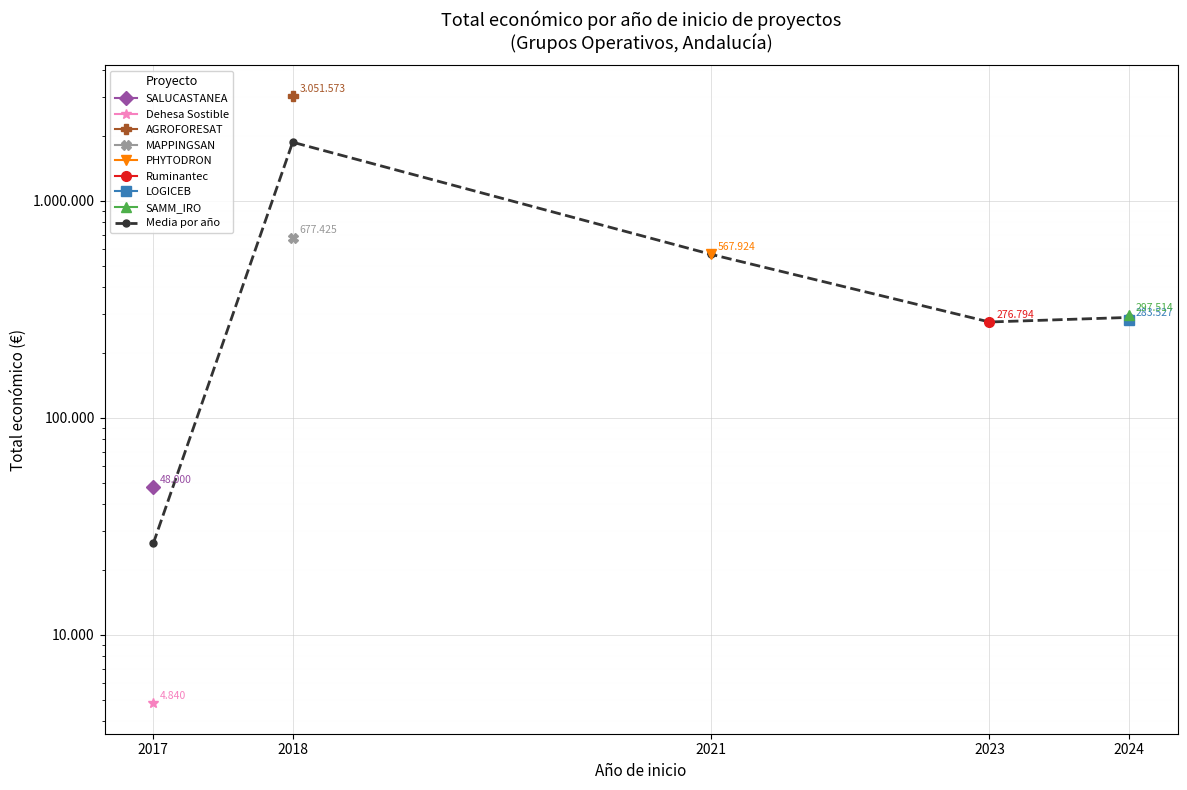

List the labels in order of value, largest first.

2018, 2021, 2024, 2023, 2017